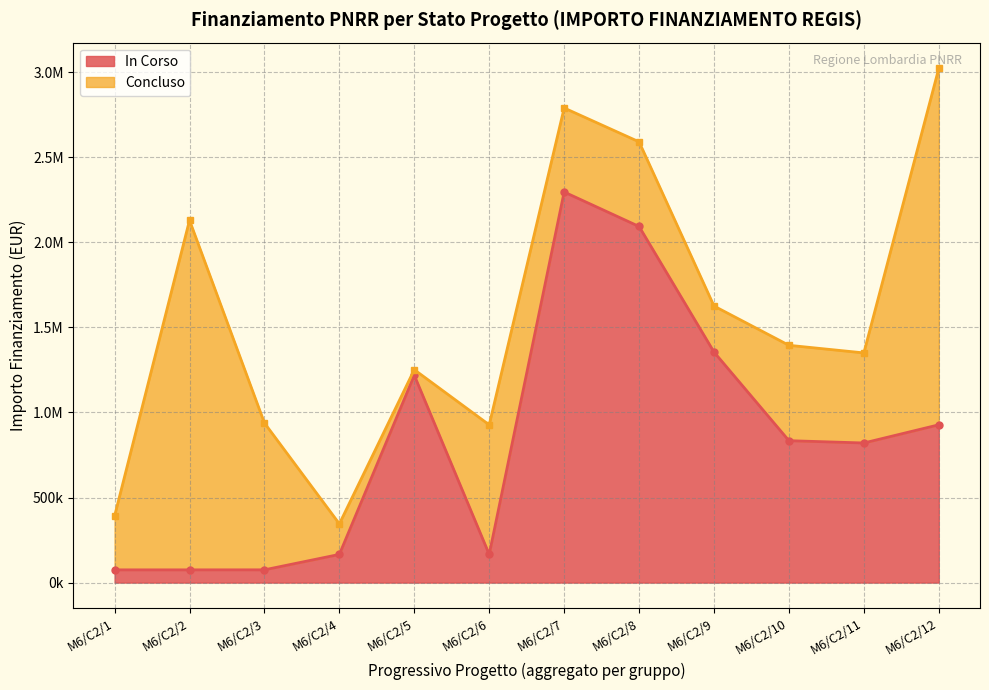

Does the chart have visible grid lines?

Yes